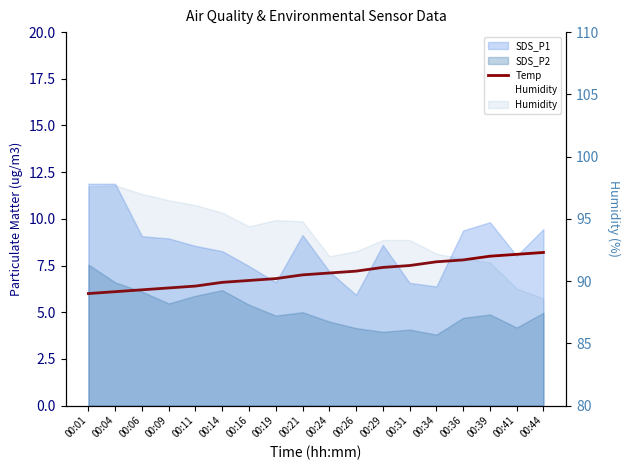

What is the difference between the maximum and second lowest values in the Humidity series?

8.3